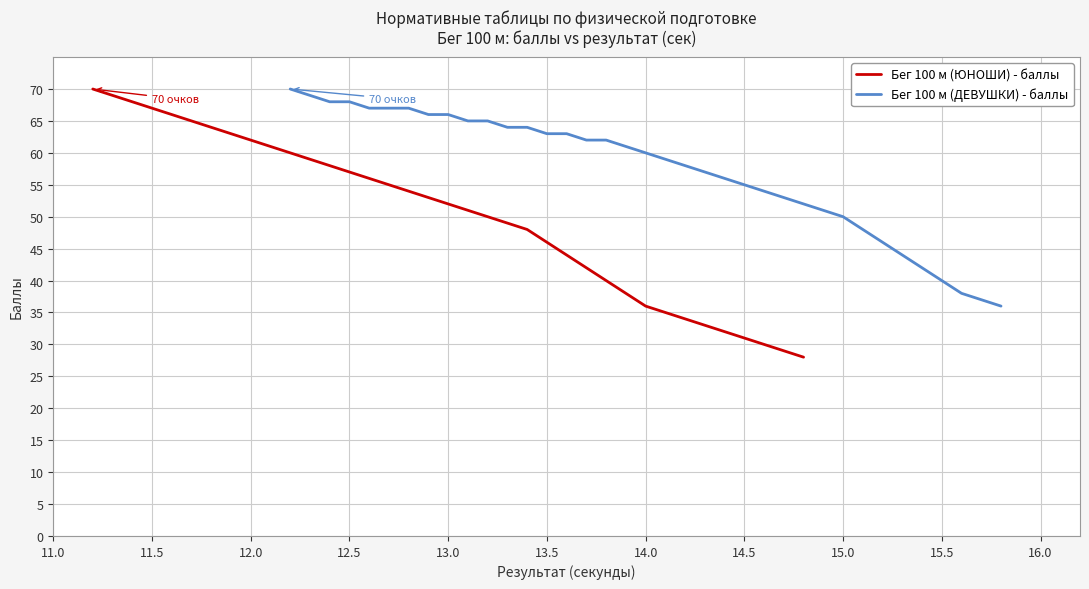

What is the minimum value for Бег 100 м (ДЕВУШКИ) - баллы?

36